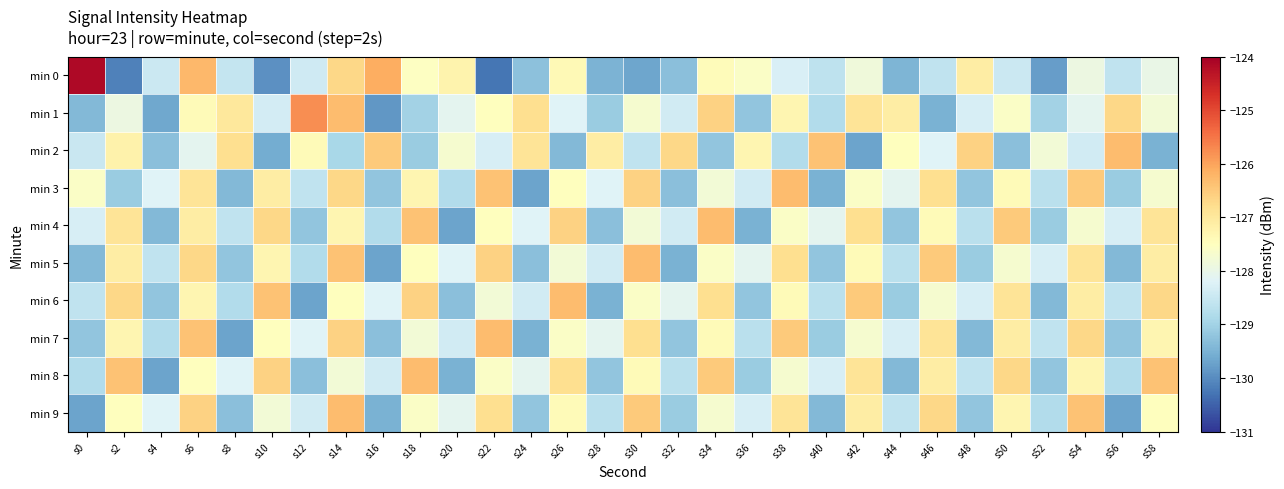

At s18, list the series in order from smallest to largest.

min 2, min 1, min 7, min 9, min 0, min 5, min 3, min 6, min 4, min 8